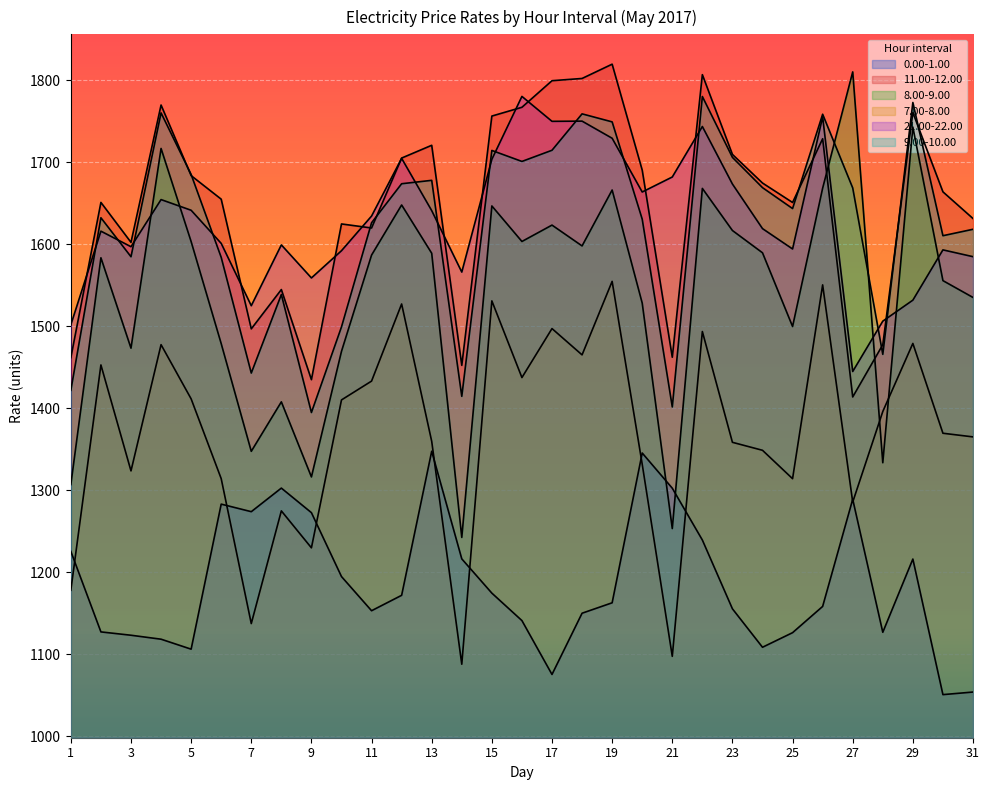

True or false: 9.00-10.00 has more than 1 points higher than both neighbors.

True